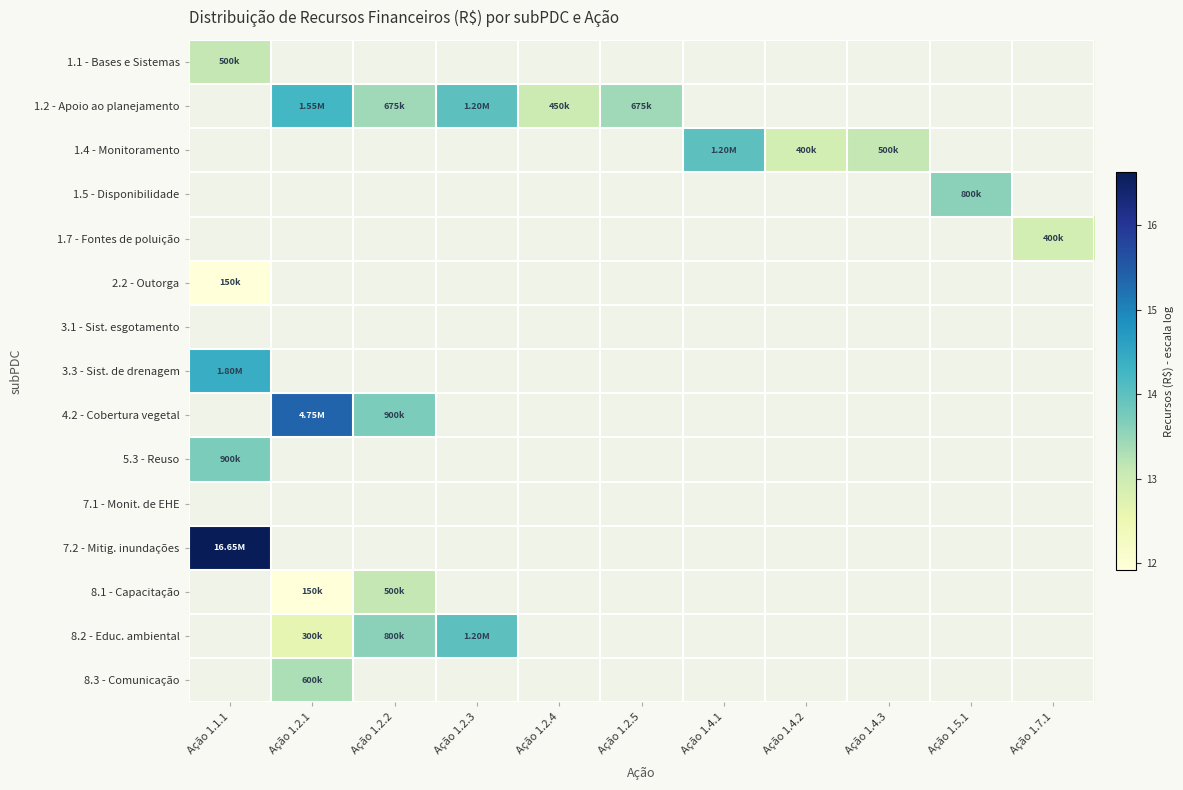

At which label does 5.3 - Reuso reach its peak?

Ação 1.1.1